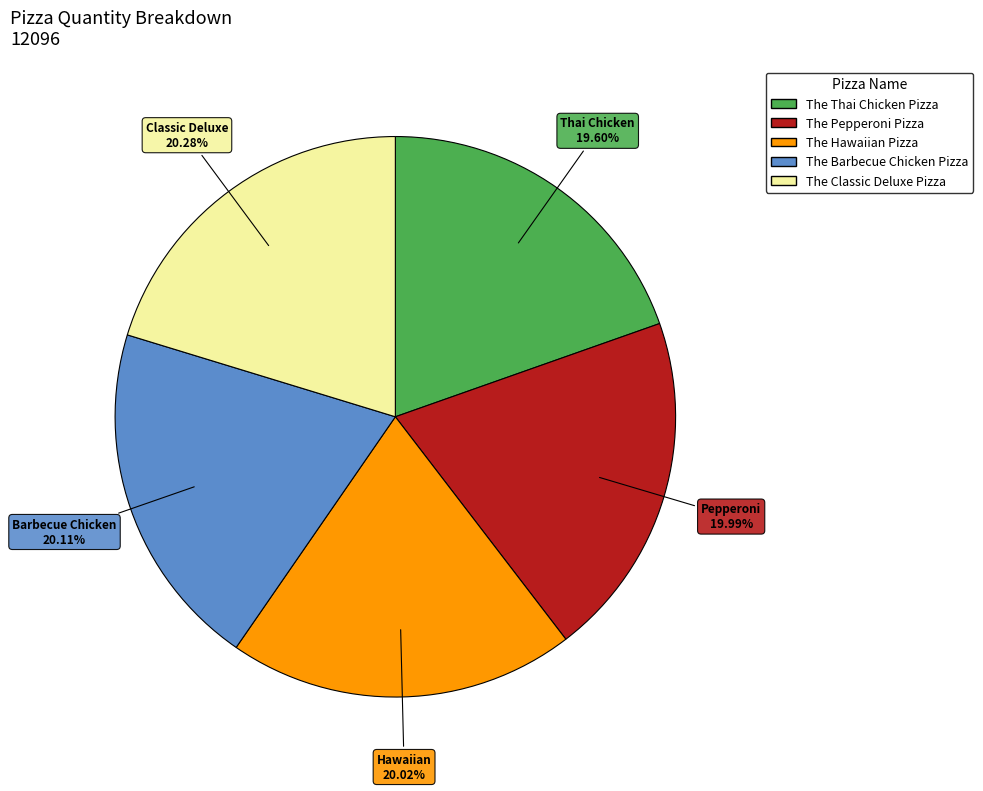

Combined, do The Barbecue Chicken Pizza and The Pepperoni Pizza account for over 50%?

No